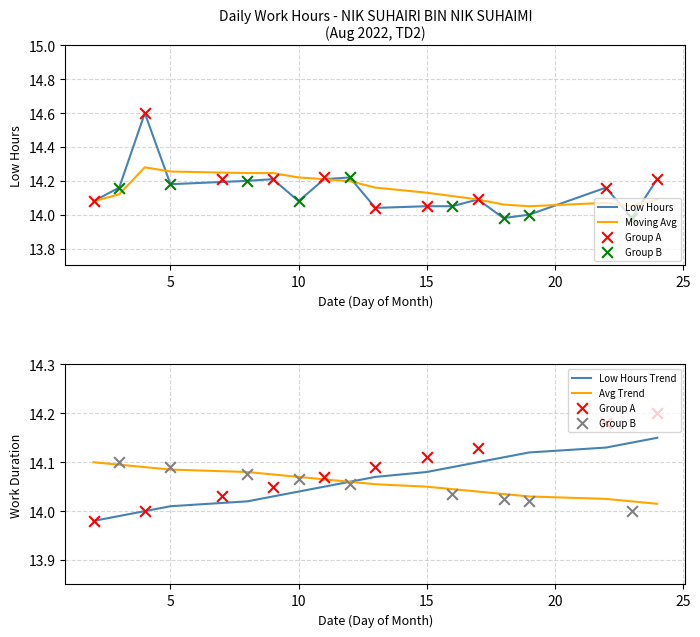

At how many categories does at least one series exceed 14?

18